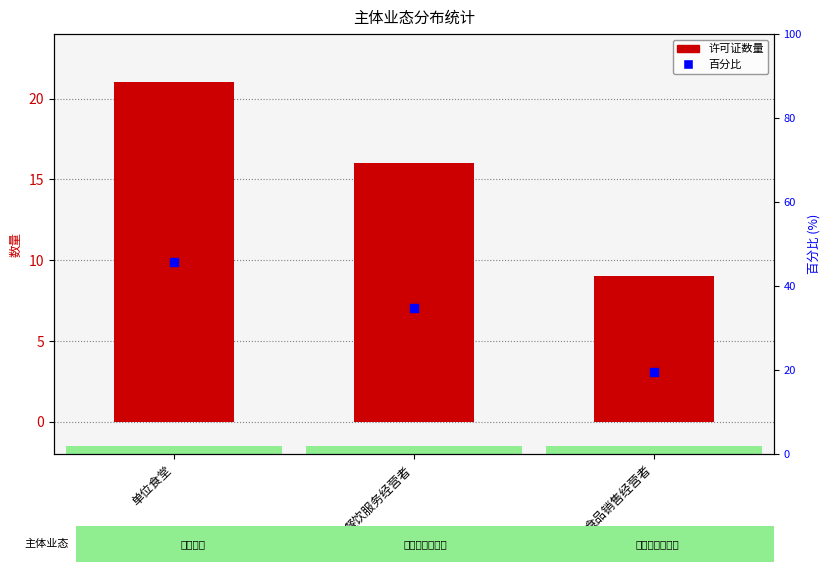

Which series has the largest total across all categories?

百分比